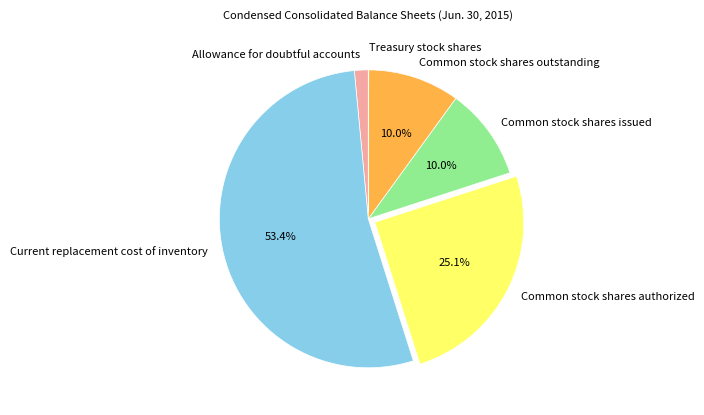

Which has a higher value, Common stock shares authorized or Allowance for doubtful accounts?

Common stock shares authorized